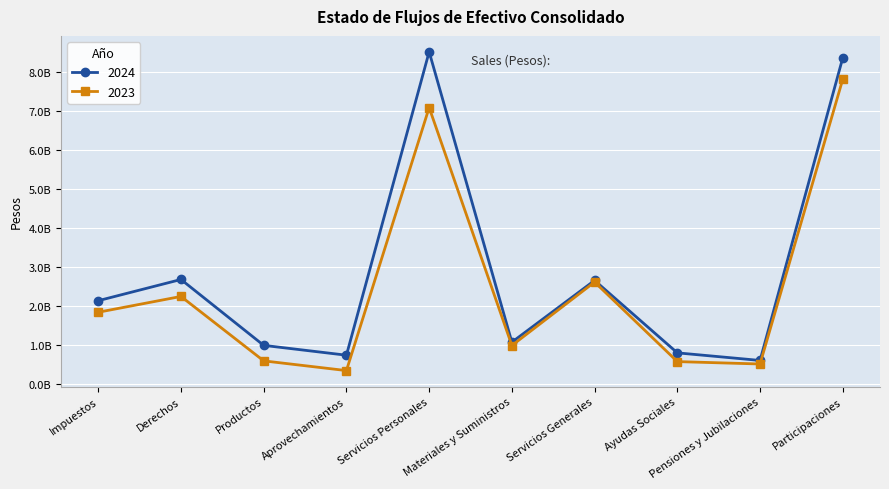

Does the chart have visible grid lines?

Yes